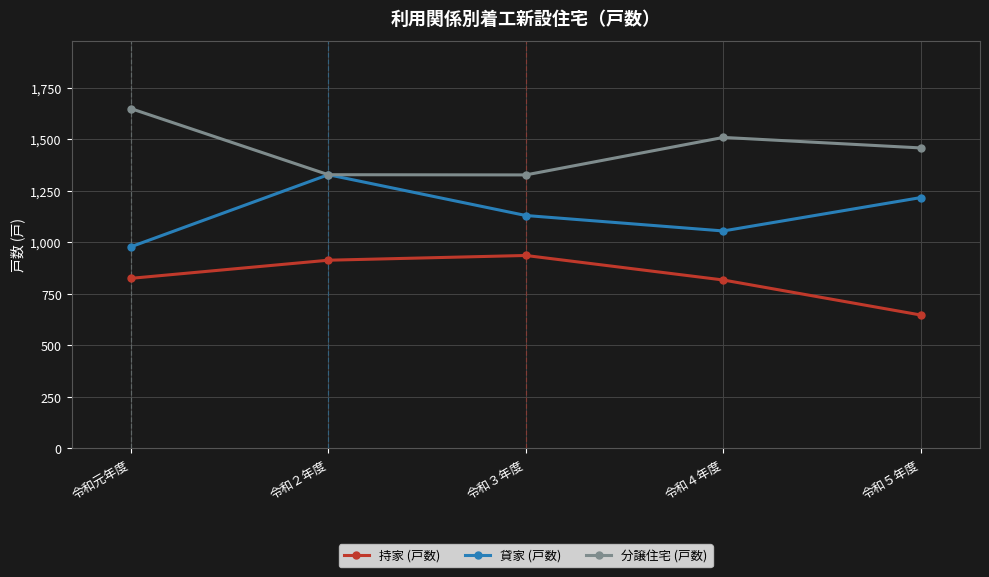

True or false: 分譲住宅 (戸数) and 持家 (戸数) intersect in this chart.

False